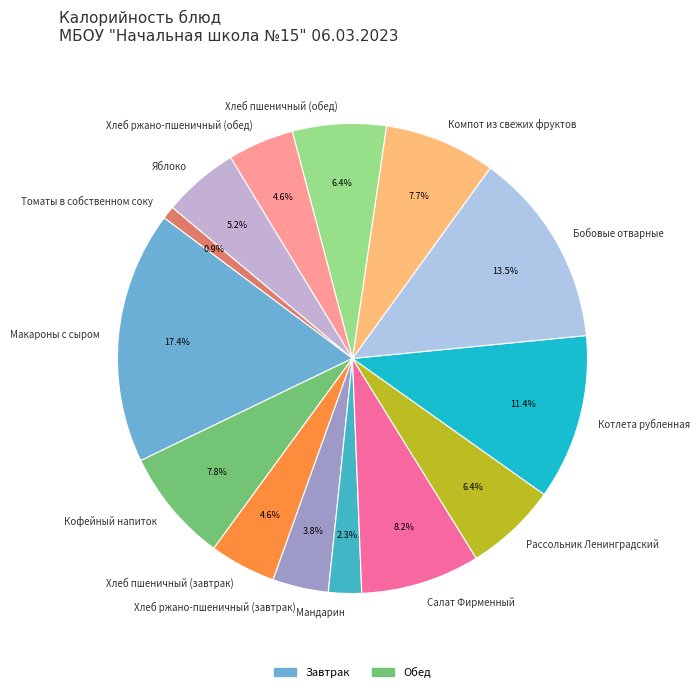

Which has a higher value, Рассольник Ленинградский or Котлета рубленная?

Котлета рубленная